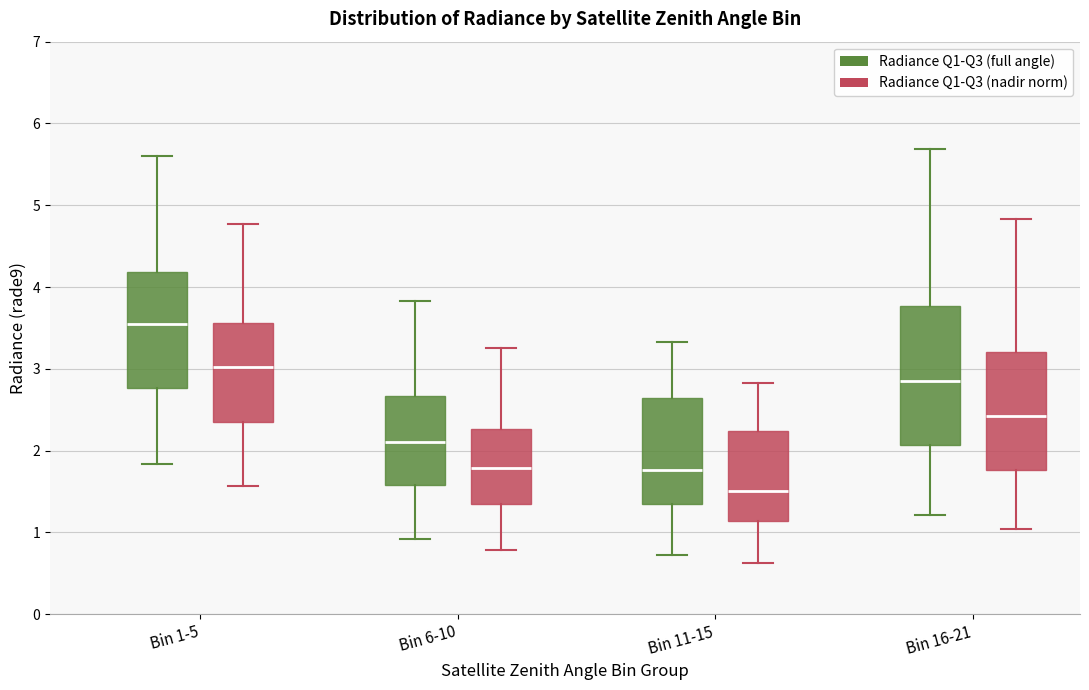

Where does the lower whisker of the box for Bin 11-15 (Radiance Q1-Q3 (nadir norm)) end on the y-axis? The values are not printed on the chart, so give them approximately, as read against the axis.

0.6